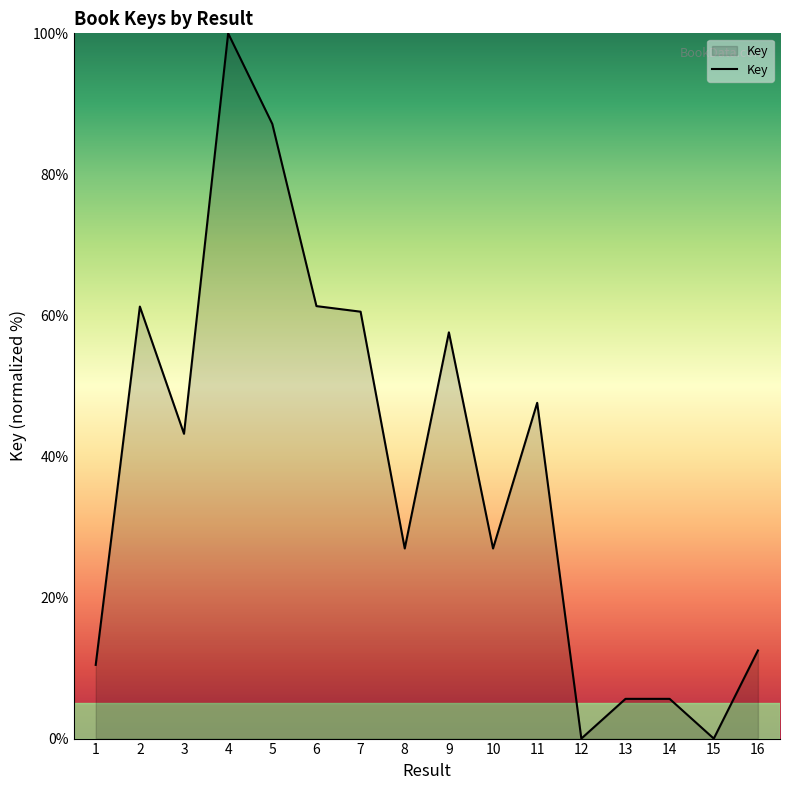

How many series are shown in this chart?

1